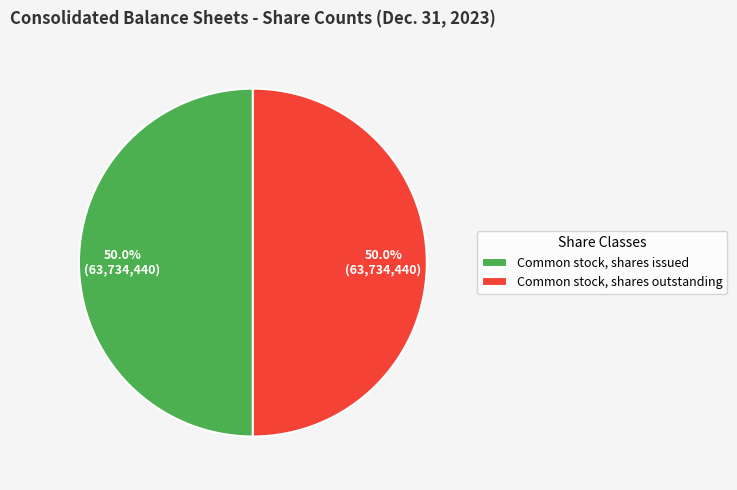

The Common stock, shares issued slice represents 44% of the pie. True or false?

False